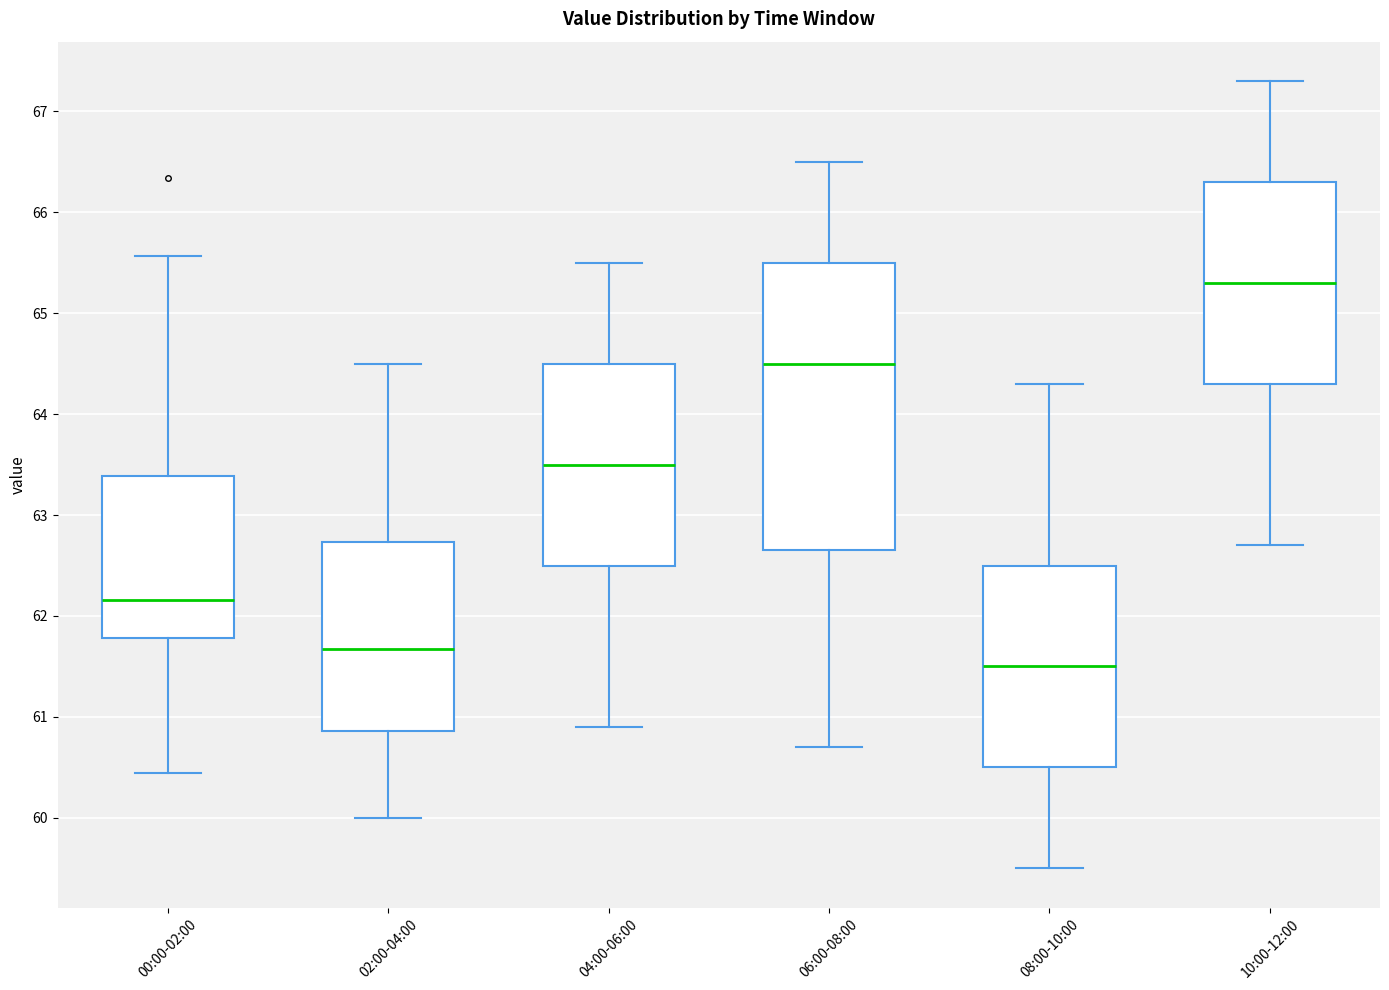

Comparing the boxes themselves (not the whiskers), which one is the tallest?

06:00-08:00